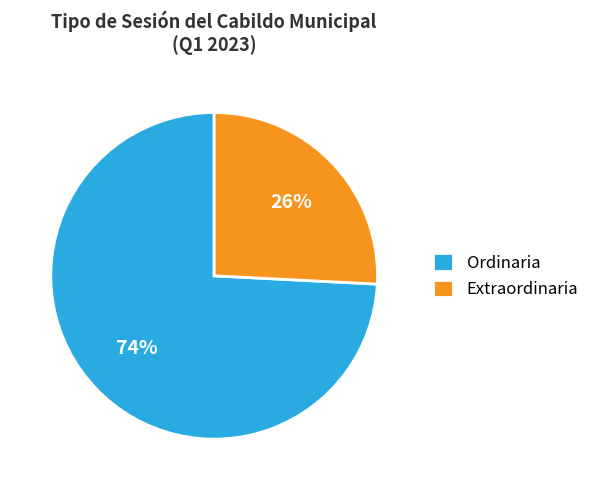

How many slices are in this pie chart?

2